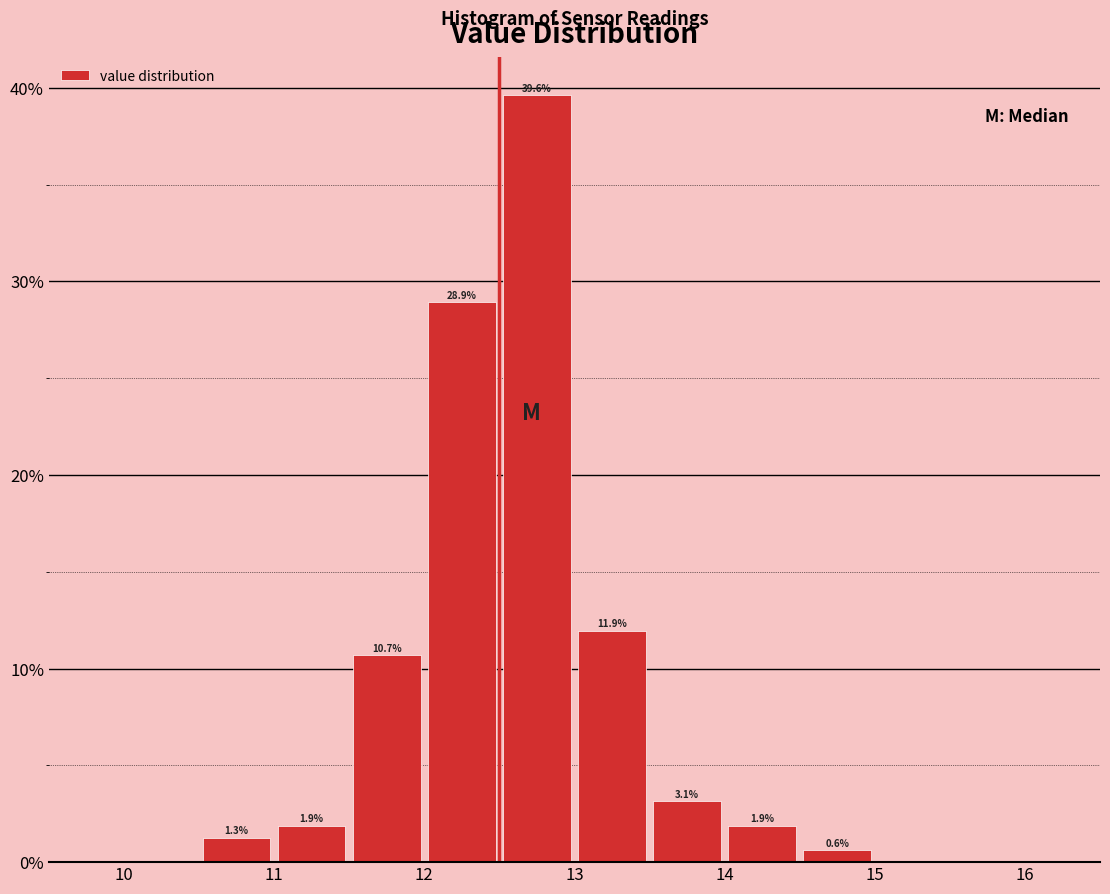

Over which range of the x-axis is the bar tallest?

12.5 to 13.0